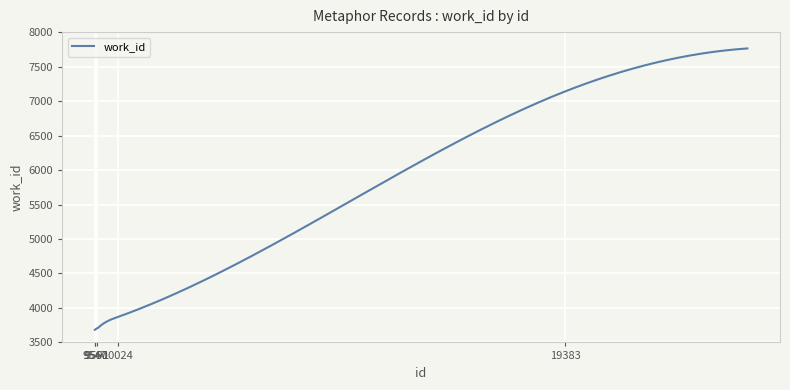

What is the maximum value shown in the chart?

7763.0